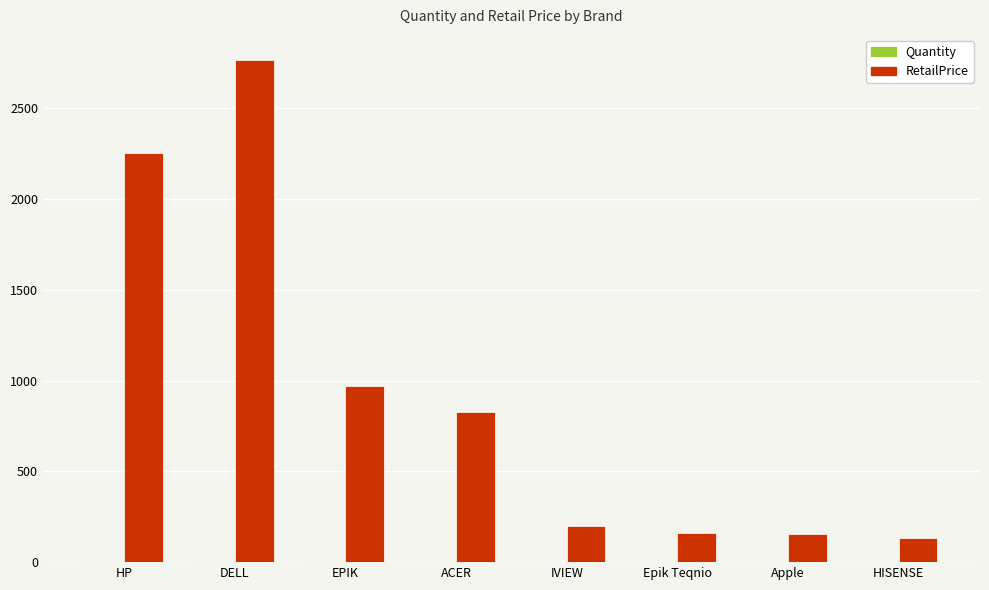

The value of RetailPrice at DELL is 727.6. True or false?

False